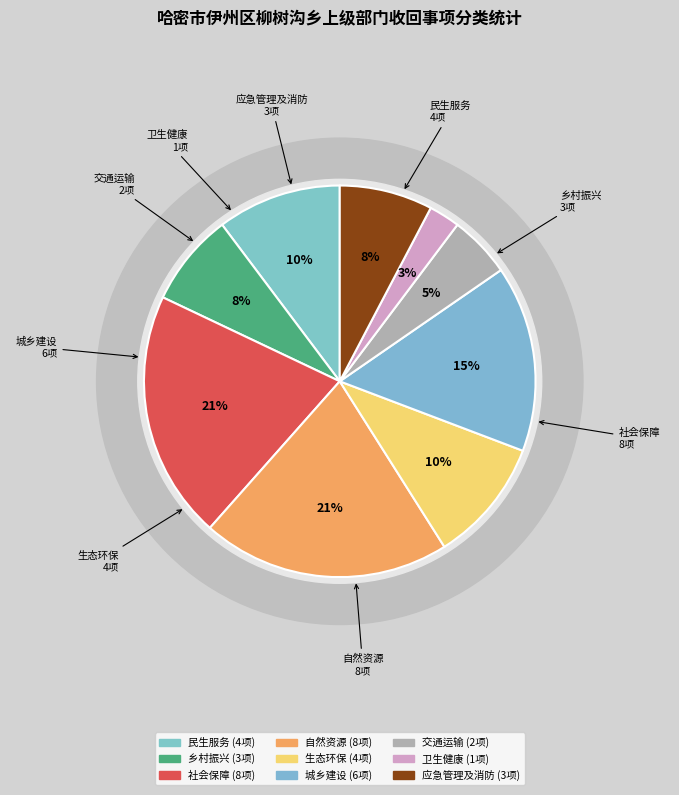

True or false: 生态环保 accounts for 10% of the total.

True